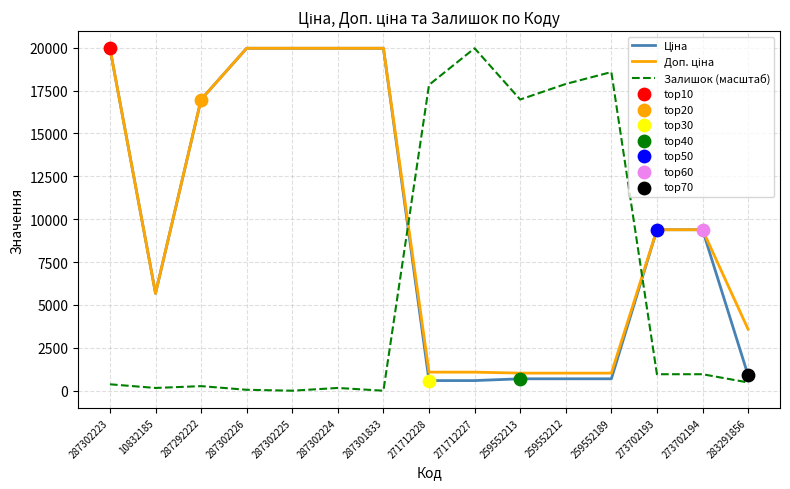

What is the difference between the highest and lowest values at 283291856?

3103.2